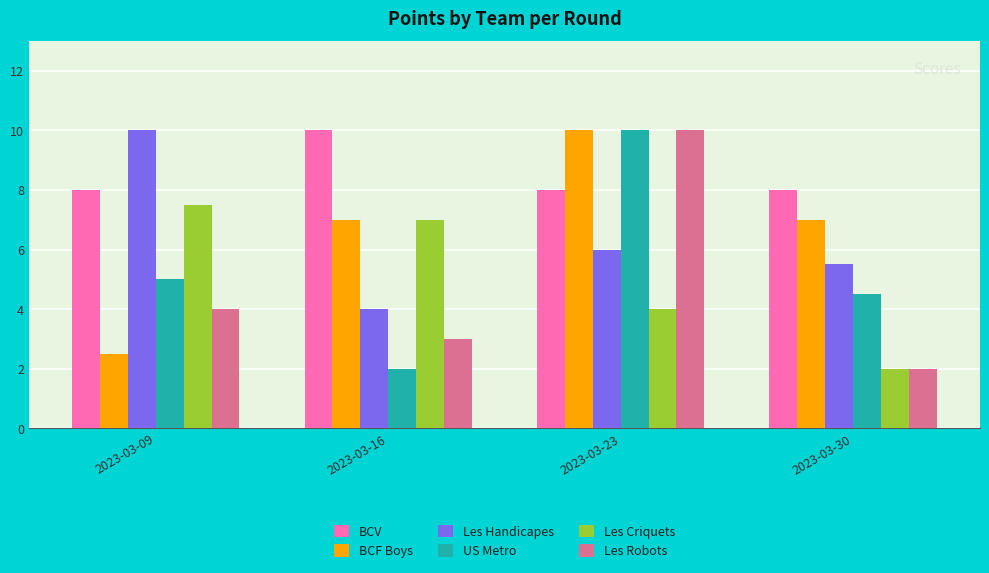

What is the smallest value displayed?

2.0